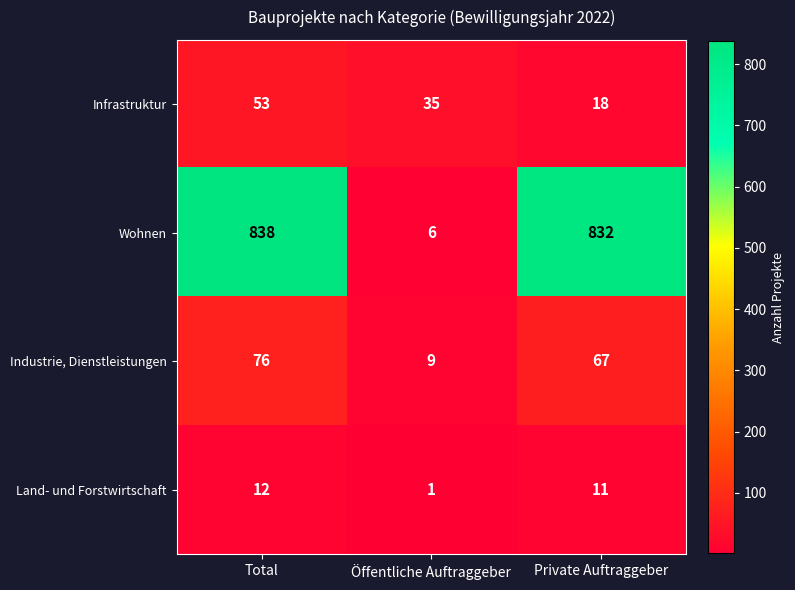

What is the difference between the highest and lowest values at Öffentliche Auftraggeber?

34